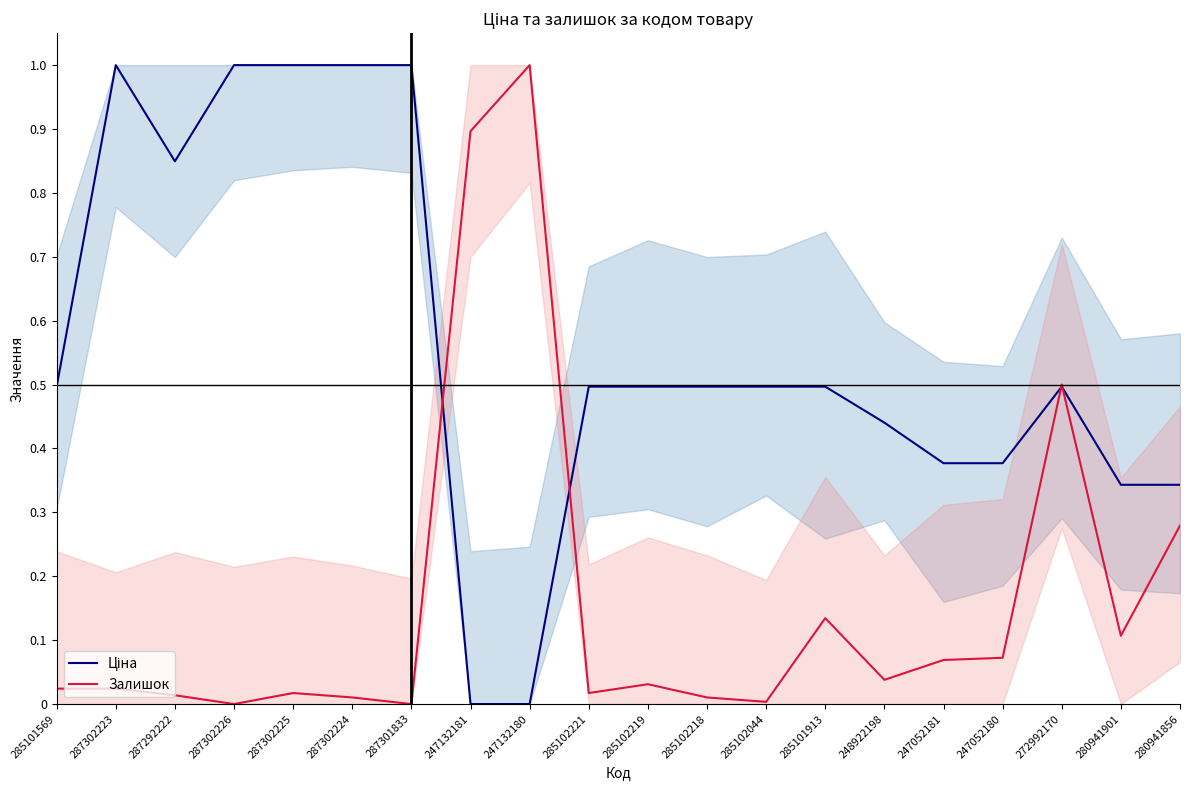

Is the value of Залишок at 280941856 greater than the value of Ціна at 285101913?

No